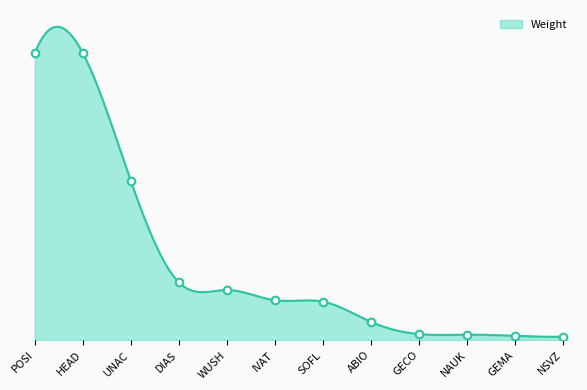

Between DIAS and POSI, which is larger?

POSI